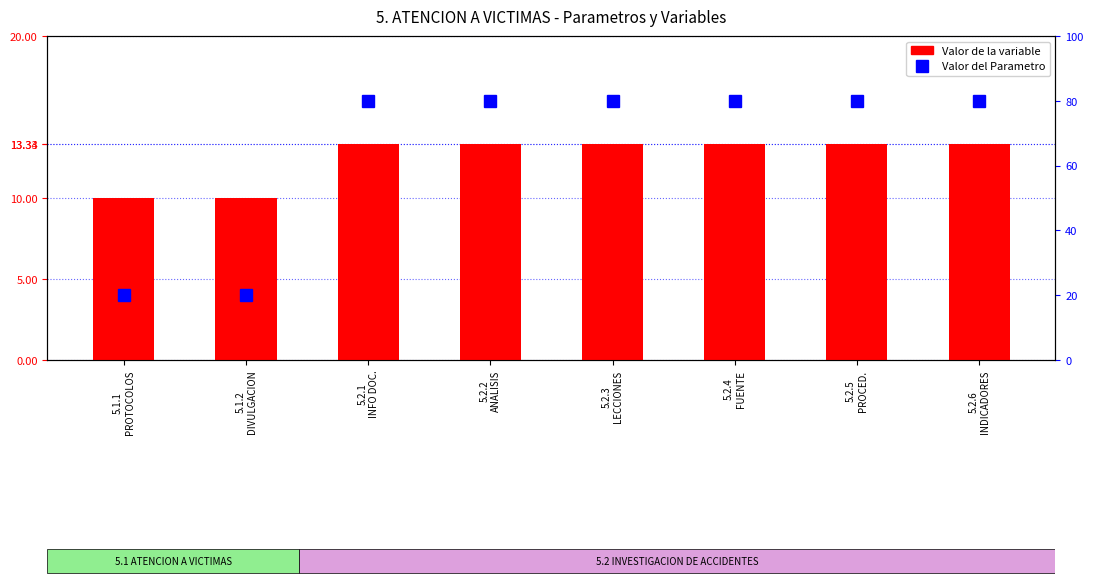

Is it true that Valor del Parametro equals 6.5 at 5.1.1
PROTOCOLOS?

False